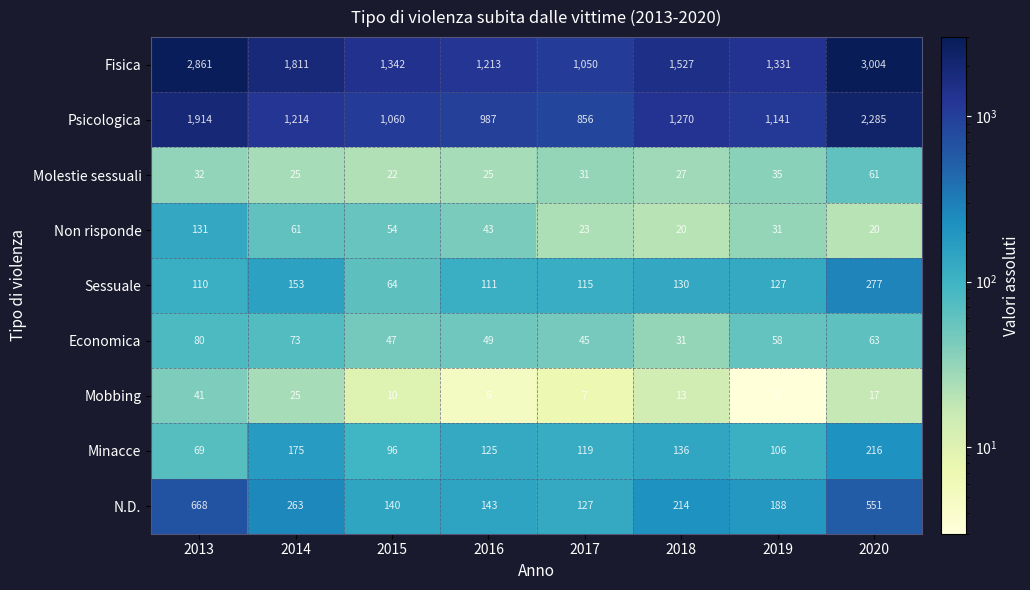

List the series in order of their peak value, highest first.

Fisica, Psicologica, N.D., Sessuale, Minacce, Non risponde, Economica, Molestie sessuali, Mobbing